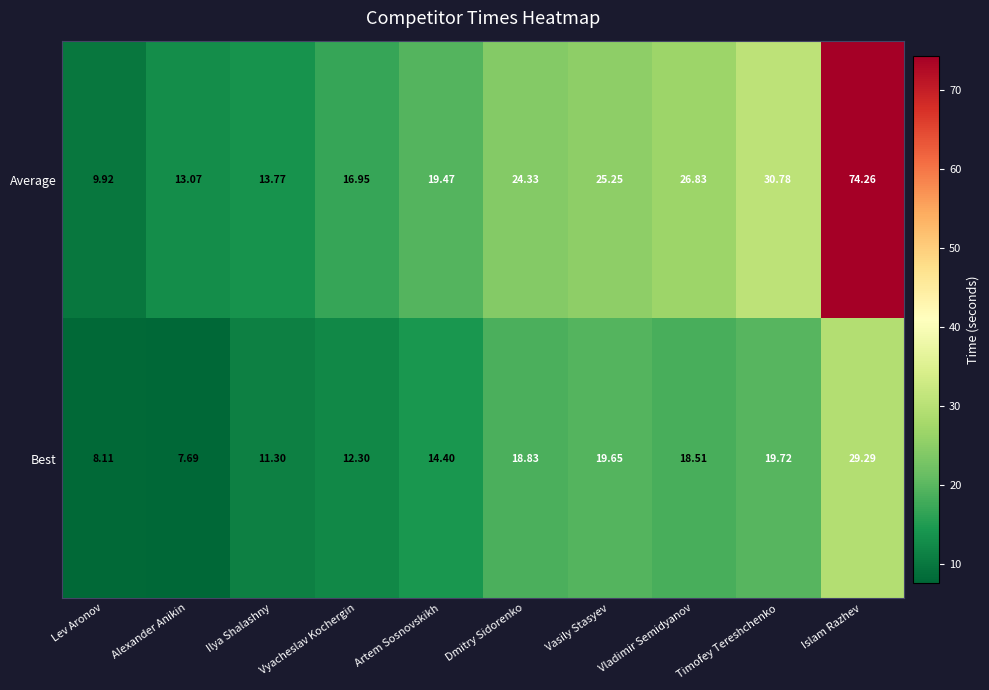

Where does the Average series first go above 24?

Dmitry Sidorenko